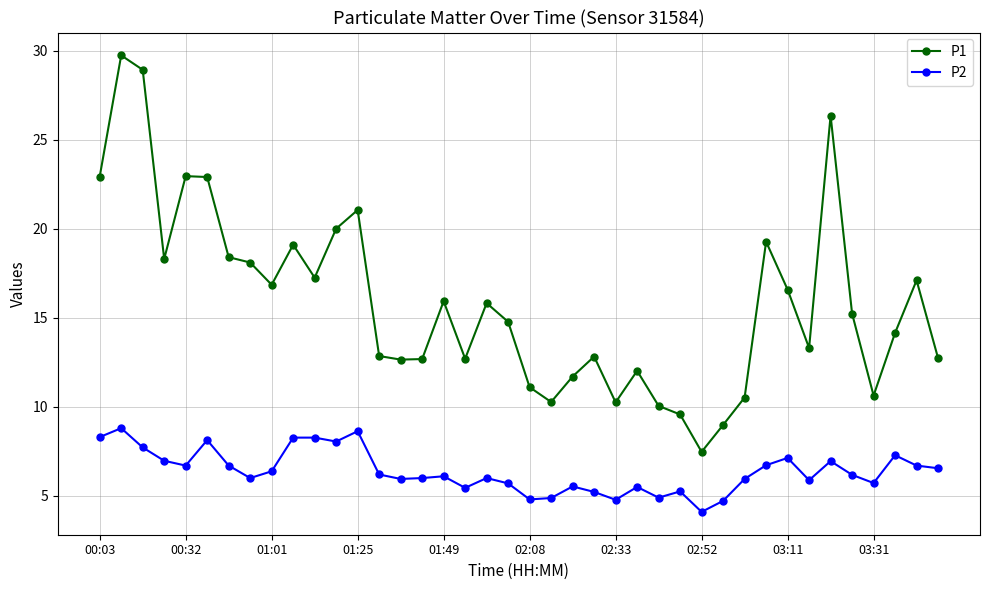

What is the value of the P2 point at the 9th from the left?

6.4